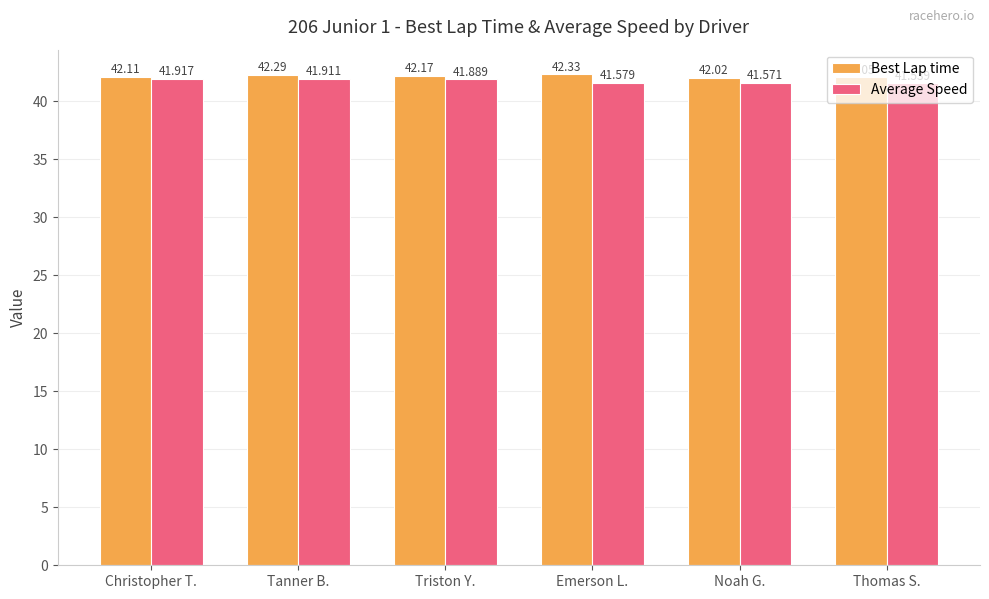

How many bars are there in each group?

2